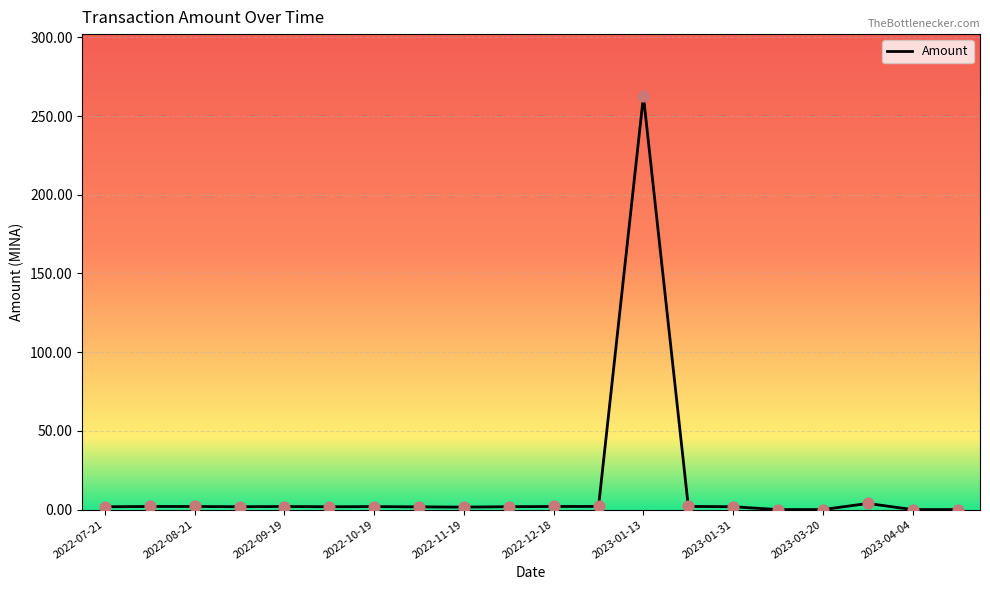

What is the maximum value shown in the chart?

262.6